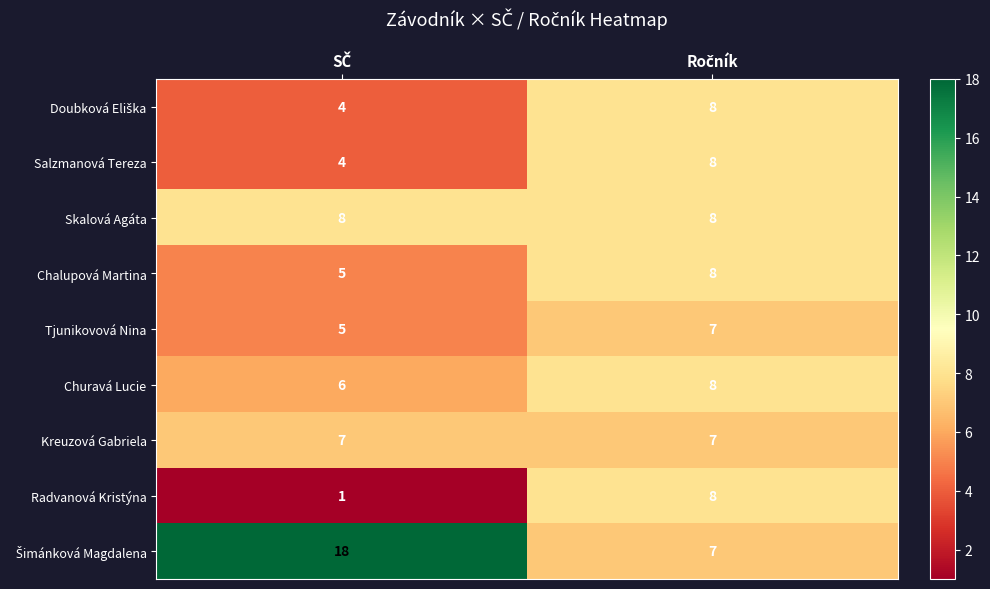

What is the sum of all Salzmanová Tereza values?

12